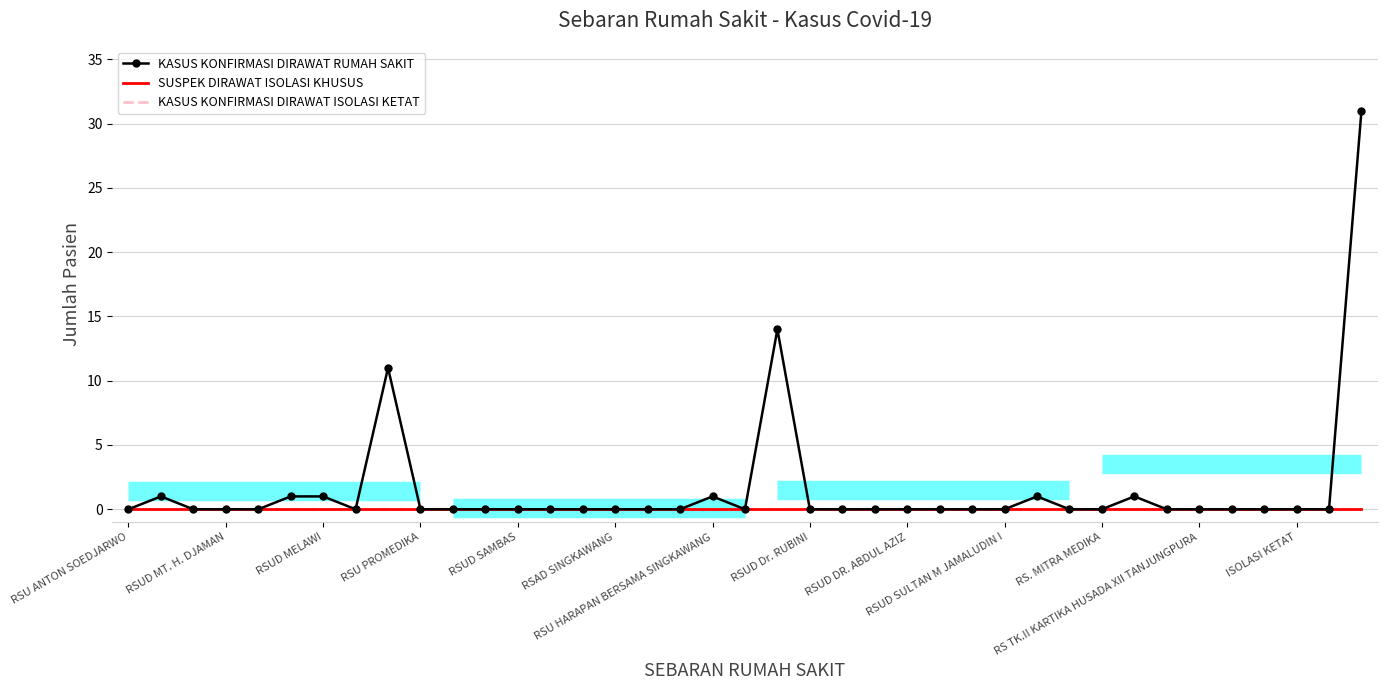

Which series has the widest spread of values?

KASUS KONFIRMASI DIRAWAT RUMAH SAKIT